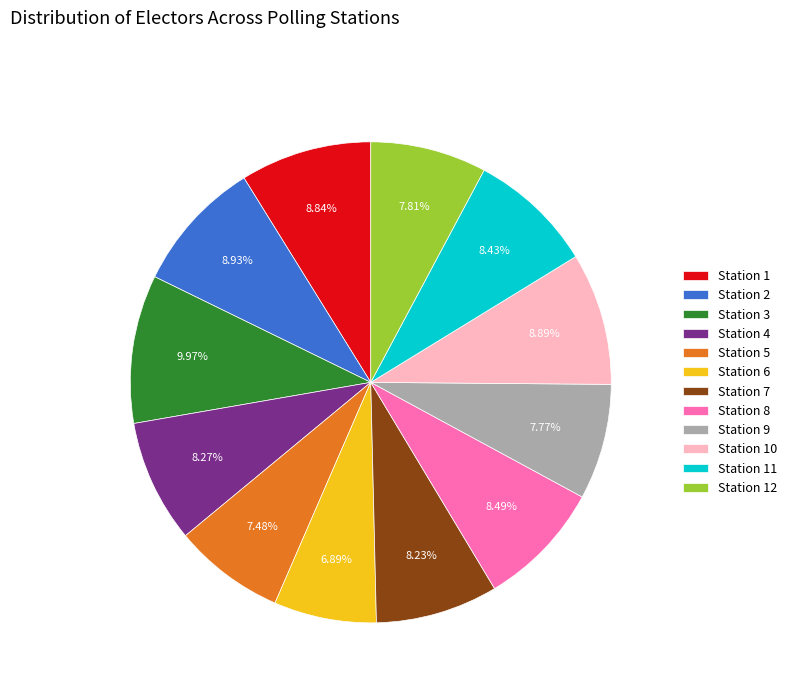

What percentage is NOT represented by Station 2?

91.1%